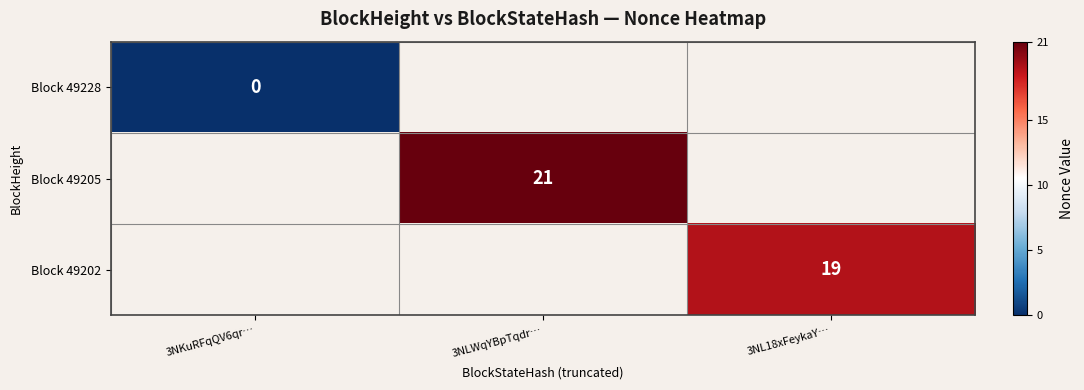

Is it true that Block 49205 equals 21 at 3NLWqYBpTqdr…?

True